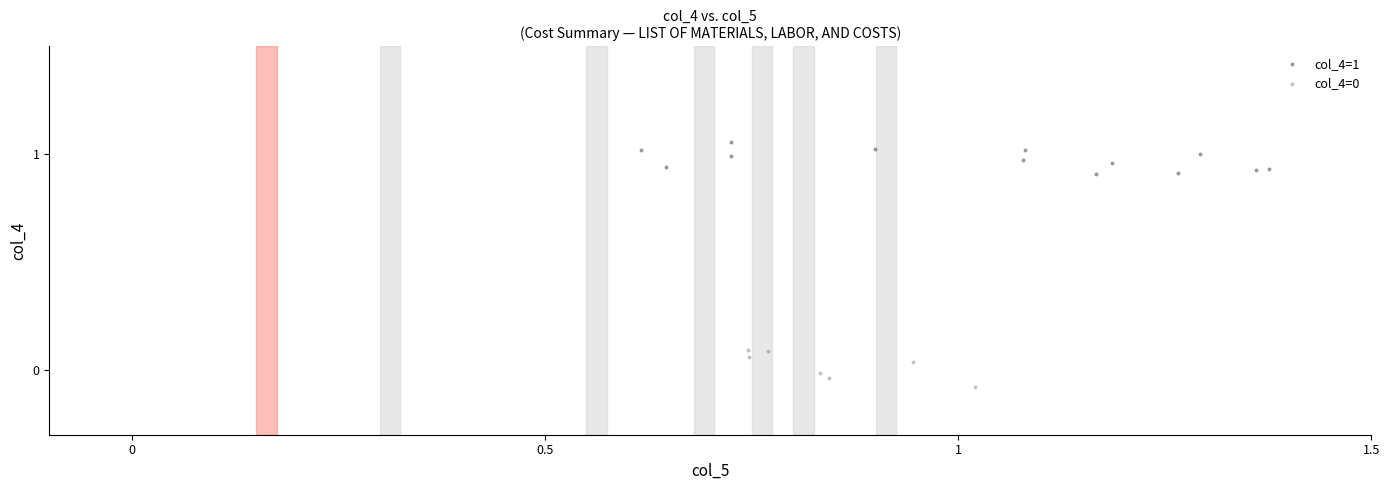

Which series contains the highest Y value?

col_4=1